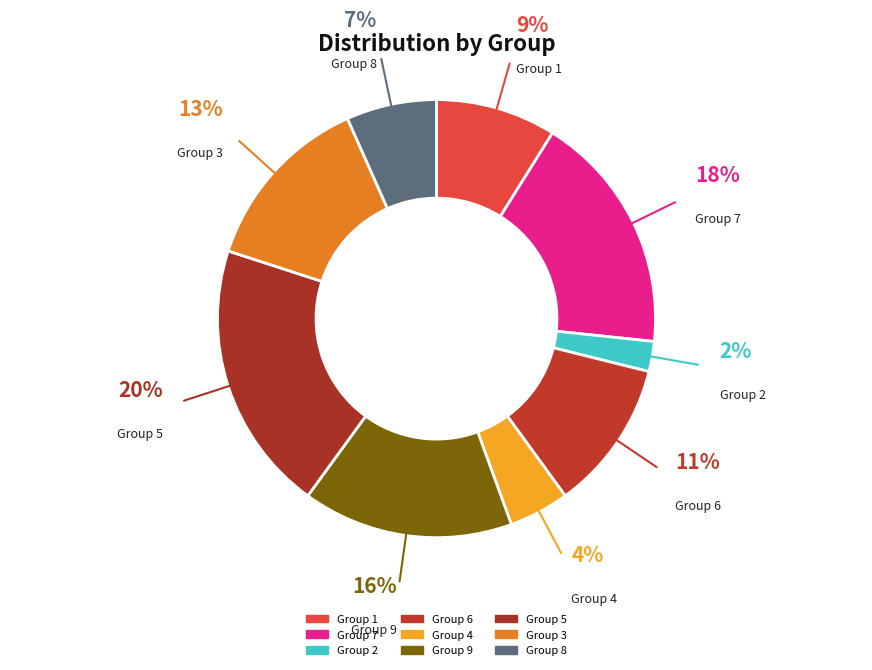

To the nearest percent, what is the difference between the Group 6 and Group 1 slice percentages?

2%